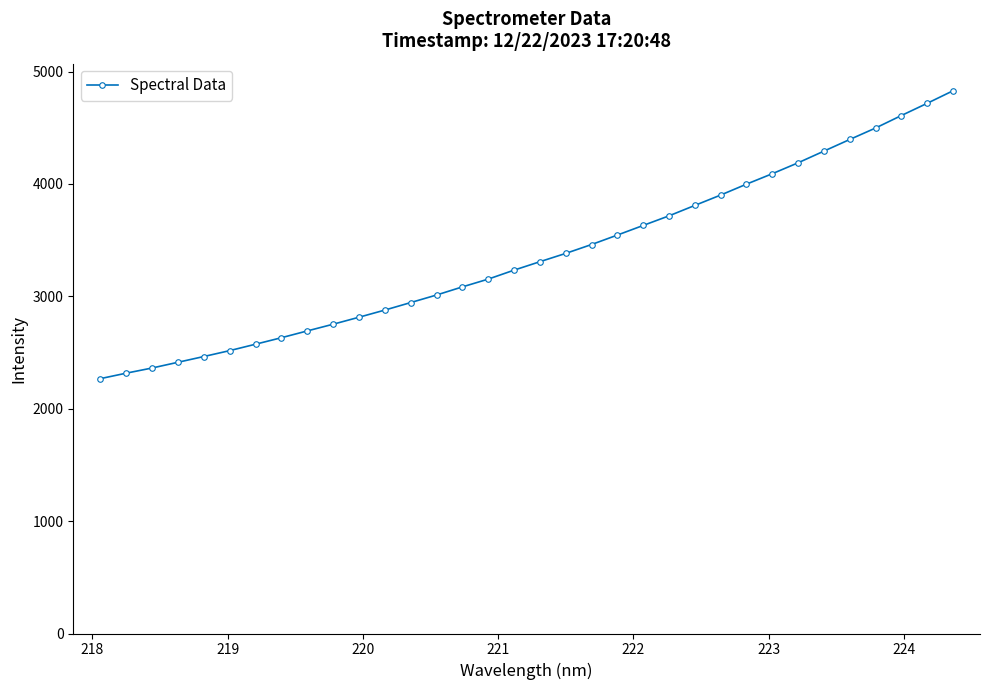

How many lines are shown in the chart?

1